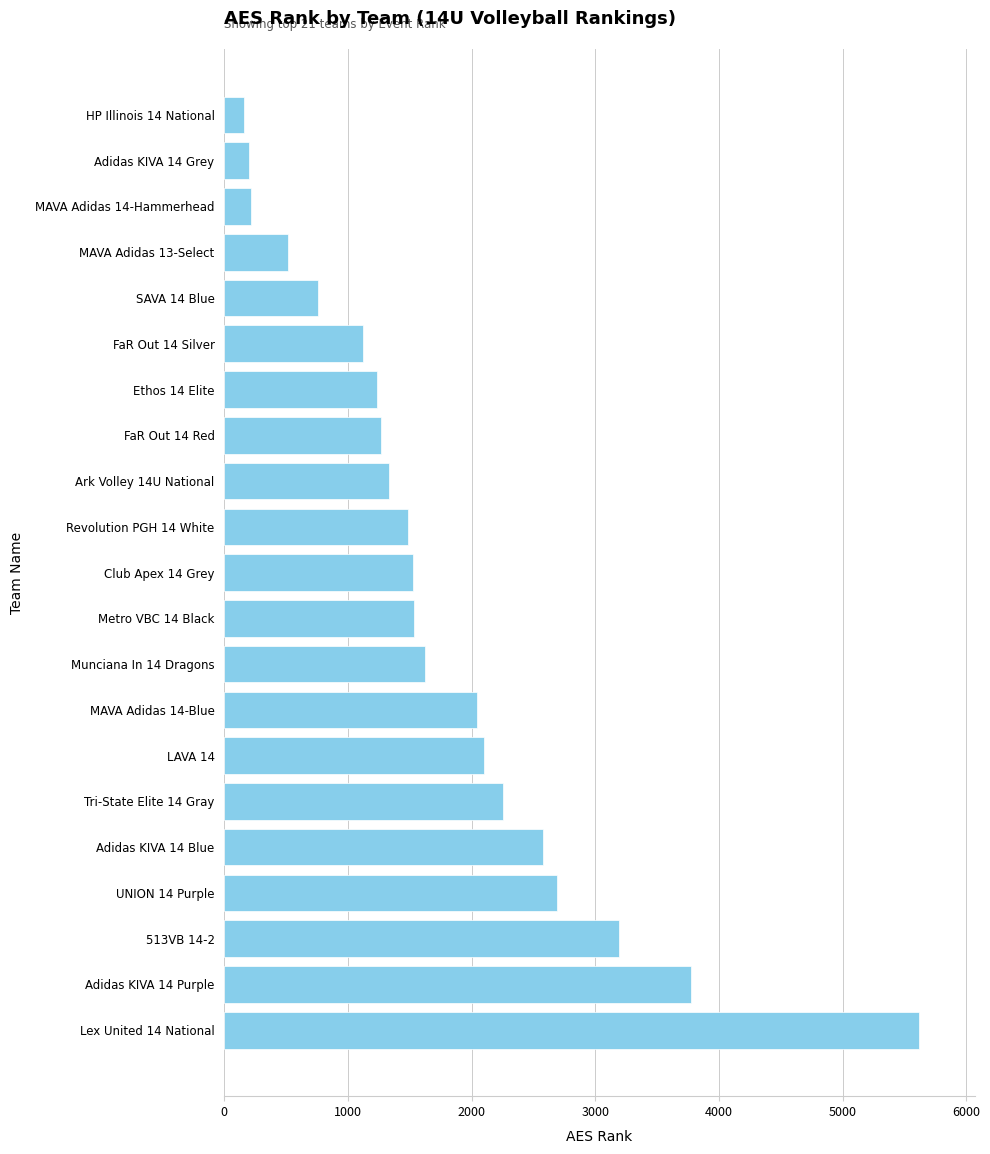

The value at Ethos 14 Elite is 1238. True or false?

True